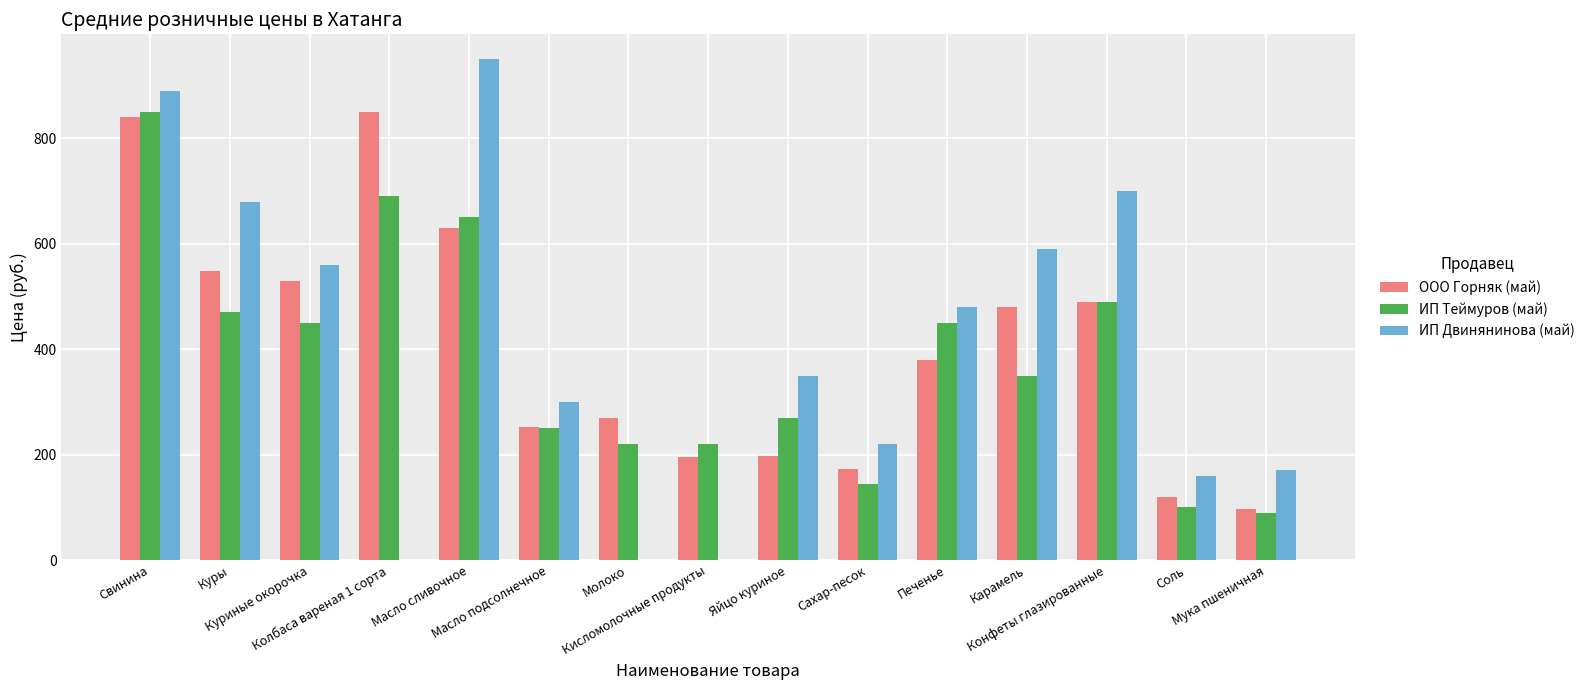

What is the sum of the ООО Горняк (май) values at Мука пшеничная and Соль?

216.0